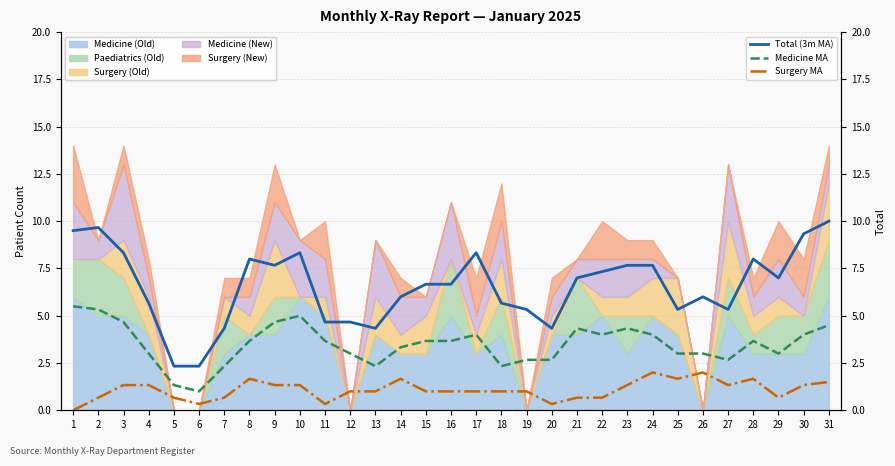

At 30, list the series in order from smallest to largest.

Surgery MA, Medicine MA, Total (3m MA)